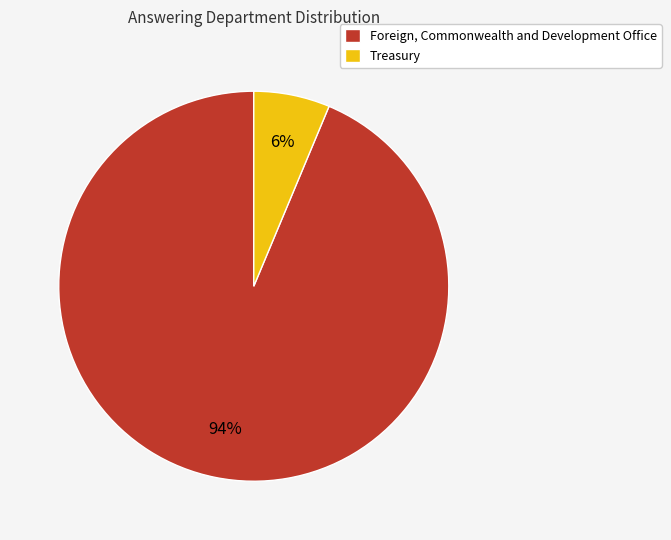

What percentage is the Foreign, Commonwealth and Development Office slice, to the nearest percent?

94%